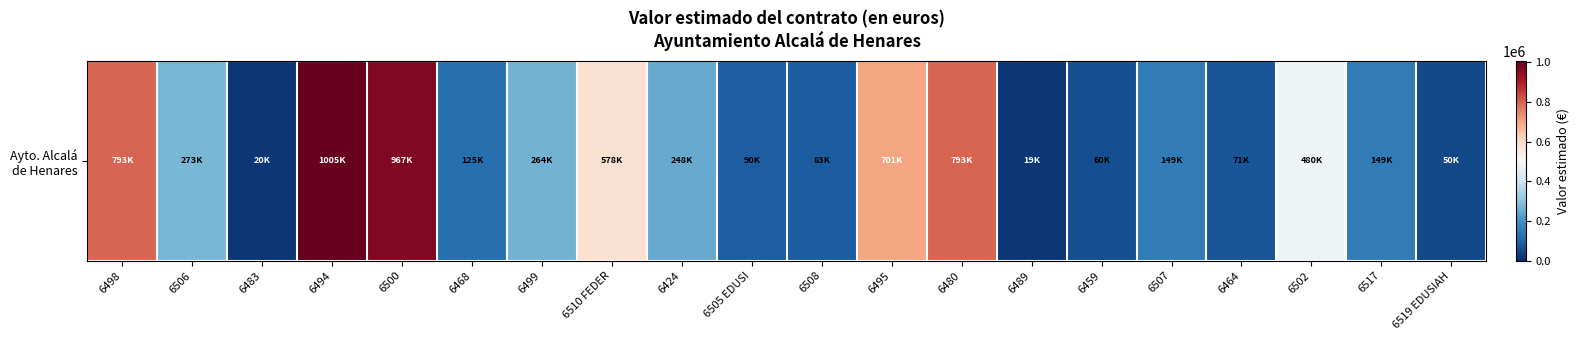

Reading left to right, transcribe all the data shown in this chart.

793388.4	272561.9	19500.0	1005039.3	966942.1	125000.0	264462.8	578497.1	247933.9	89536.2	82644.6	700660.5	793388.4	18595.0	60000.0	149495.0	70615.7	480000.0	149427.9	49586.8